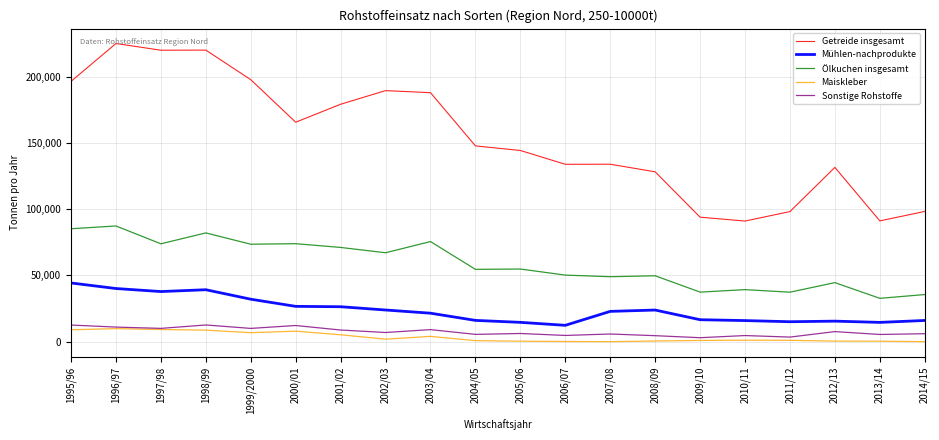

What is the difference between the maximum and minimum values in the Ölkuchen insgesamt series?

54592